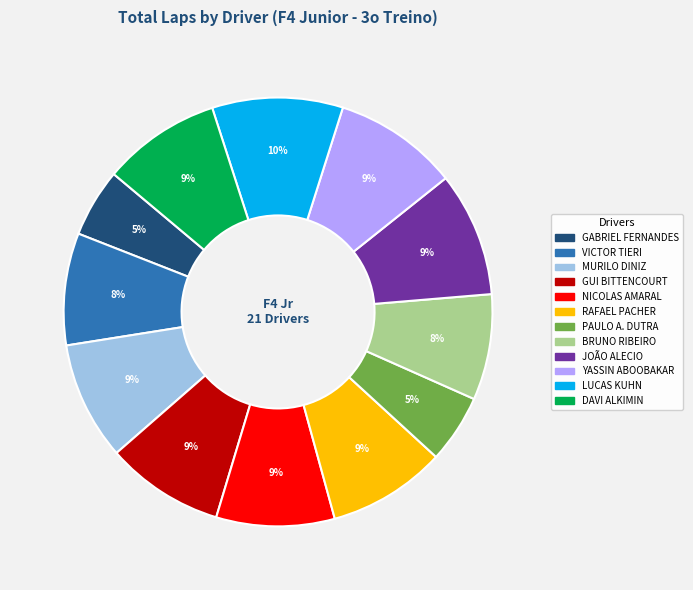

True or false: YASSIN ABOOBAKAR accounts for 9% of the total.

True